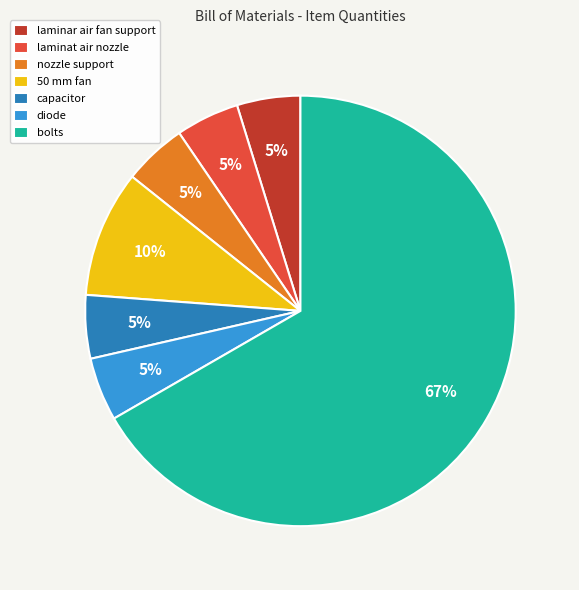

To the nearest percent, what is the combined percentage of nozzle support and bolts?

71%